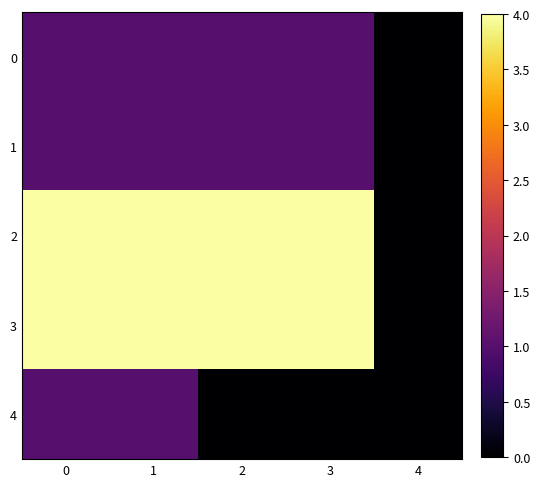

How many categories are shown in the chart?

5